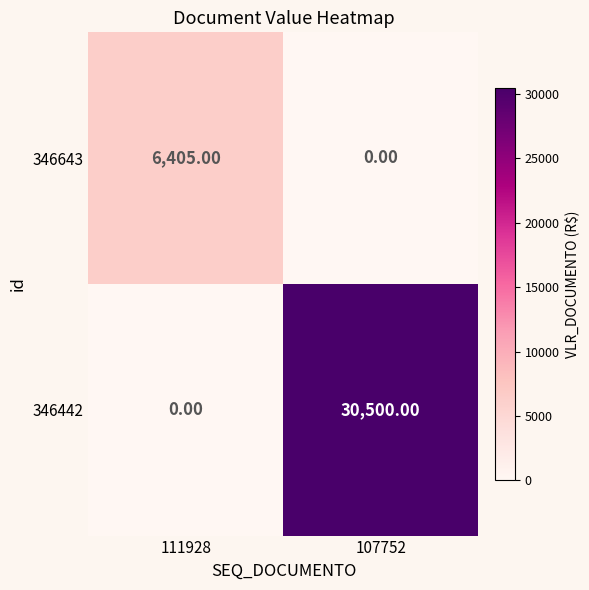

At how many categories does at least one series exceed 1779?

2